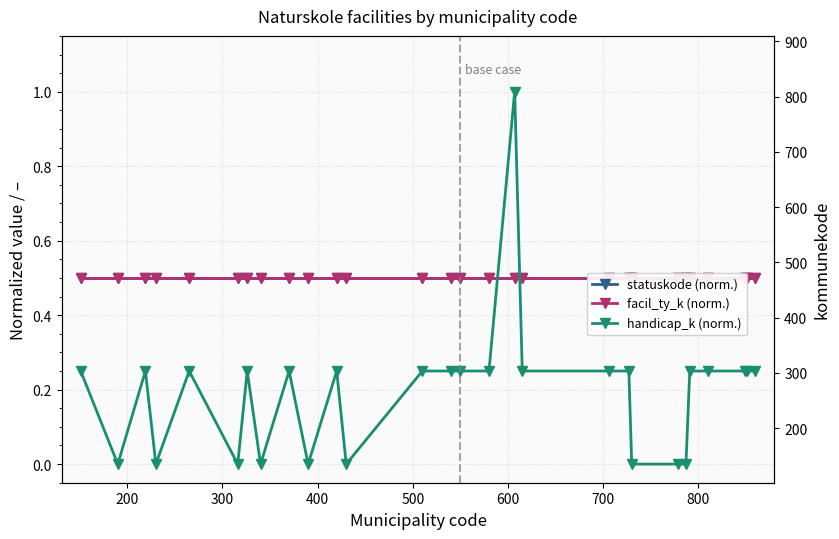

Count the number of categories in the chart.

28